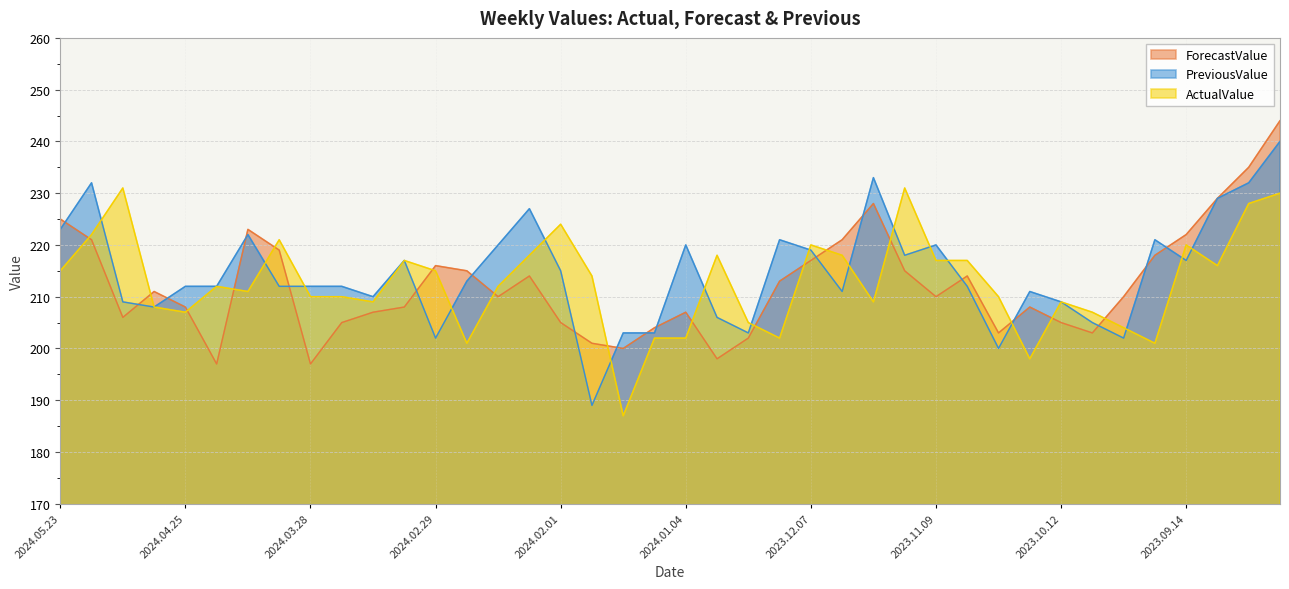

Which series has the widest spread of values?

PreviousValue